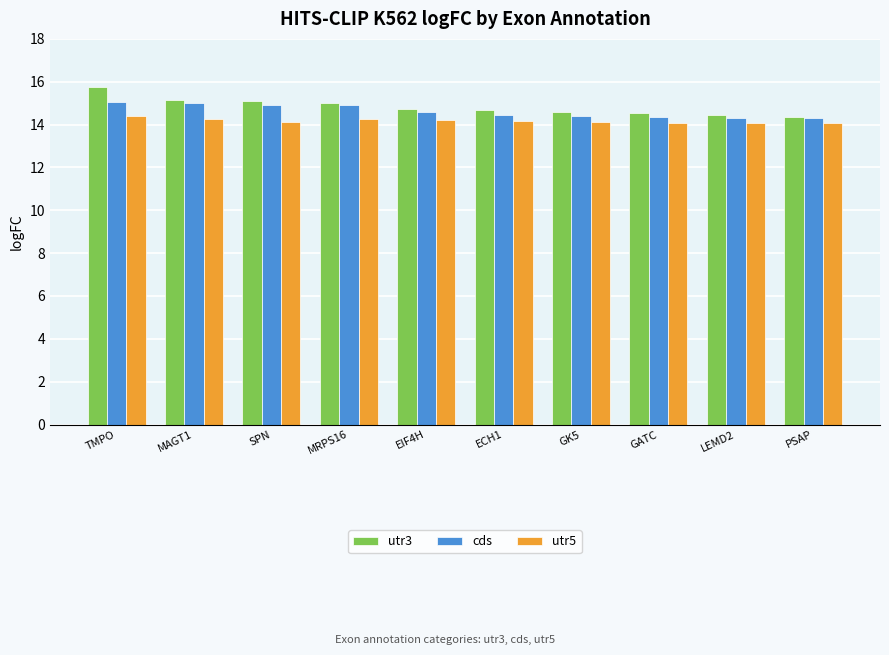

Rank the series by their average value, from lowest to highest.

utr5, cds, utr3